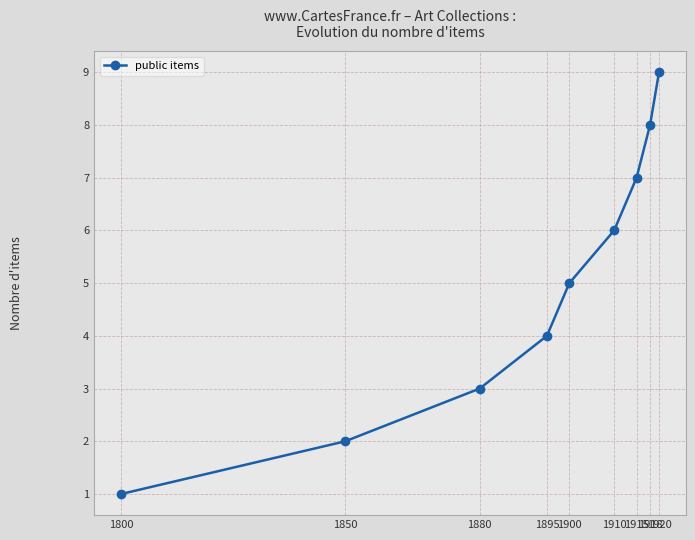

Reading left to right, transcribe all the data shown in this chart.

1	2	3	4	5	6	7	8	9